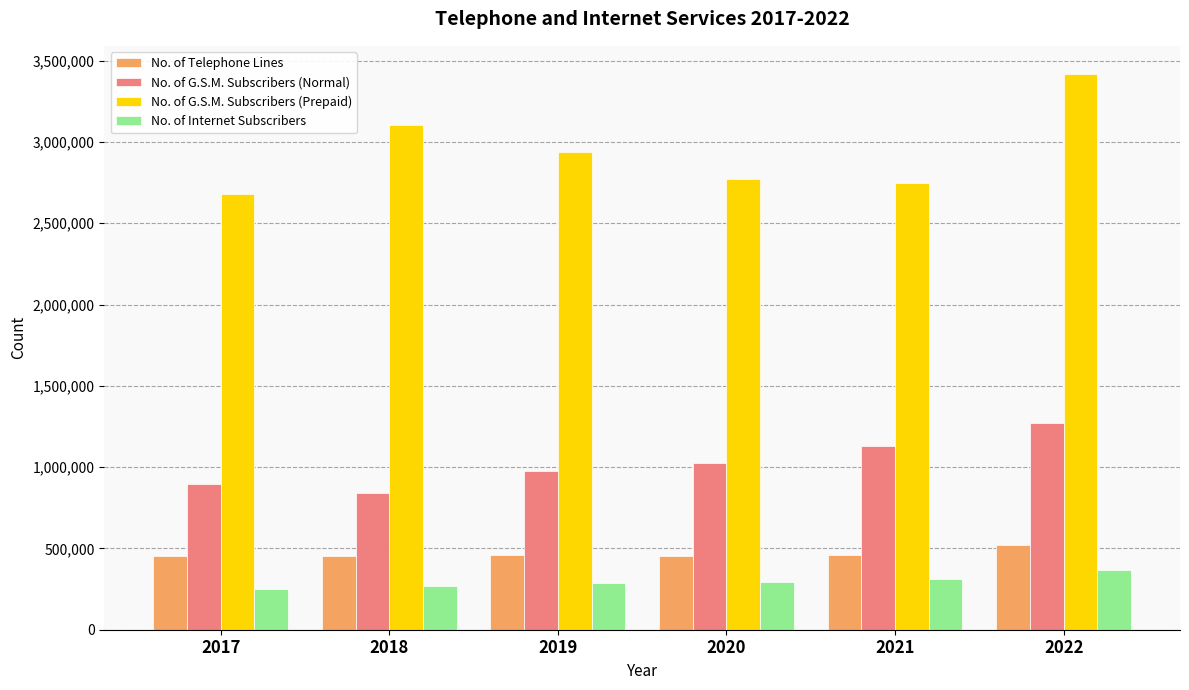

What is the total value across all series at 2018?

4665972